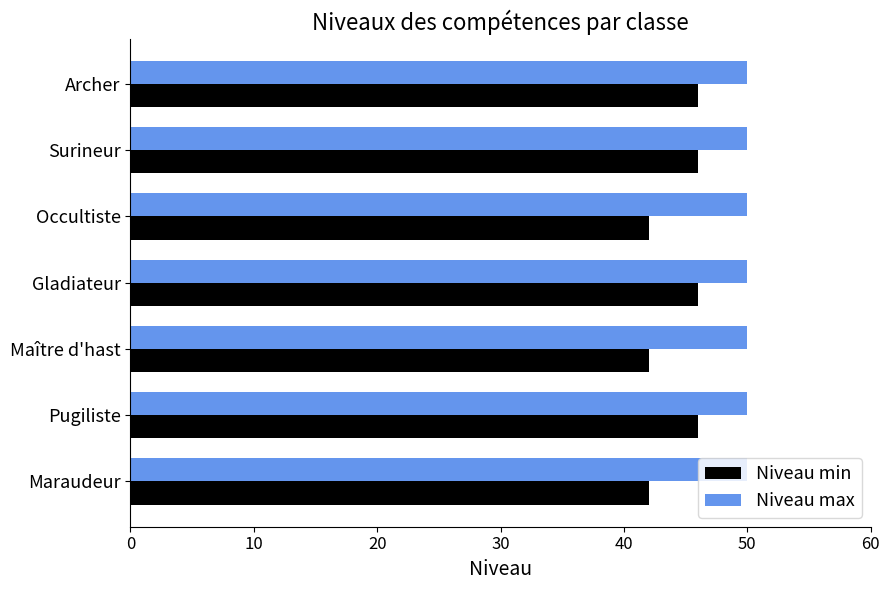

True or false: Niveau max has a value of 77 at Gladiateur.

False